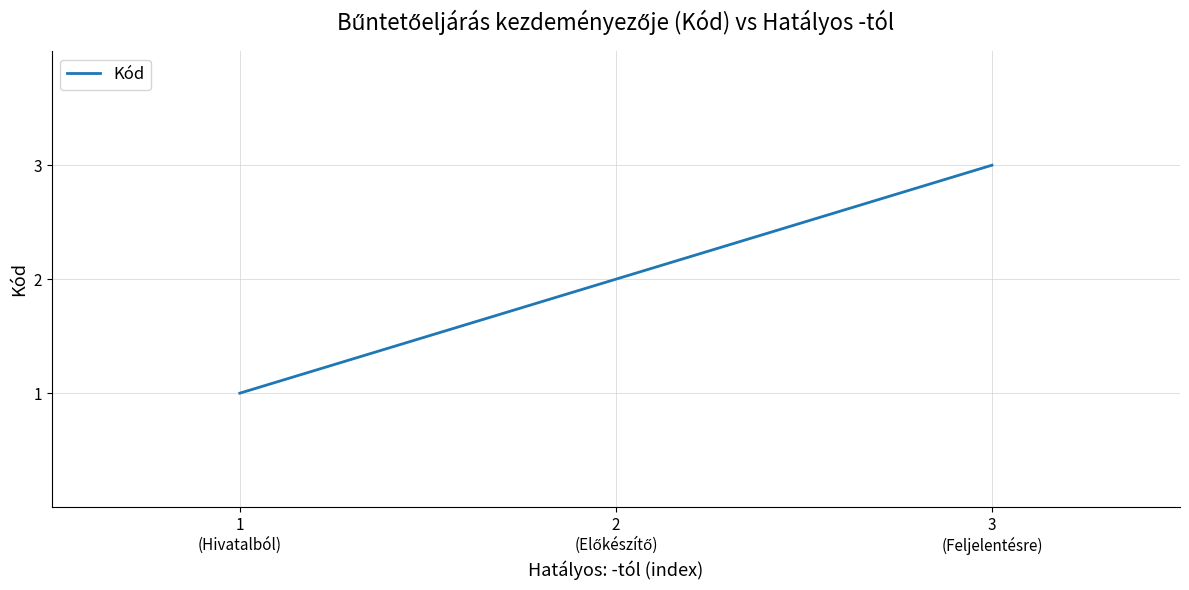

What is the greatest value displayed?

3